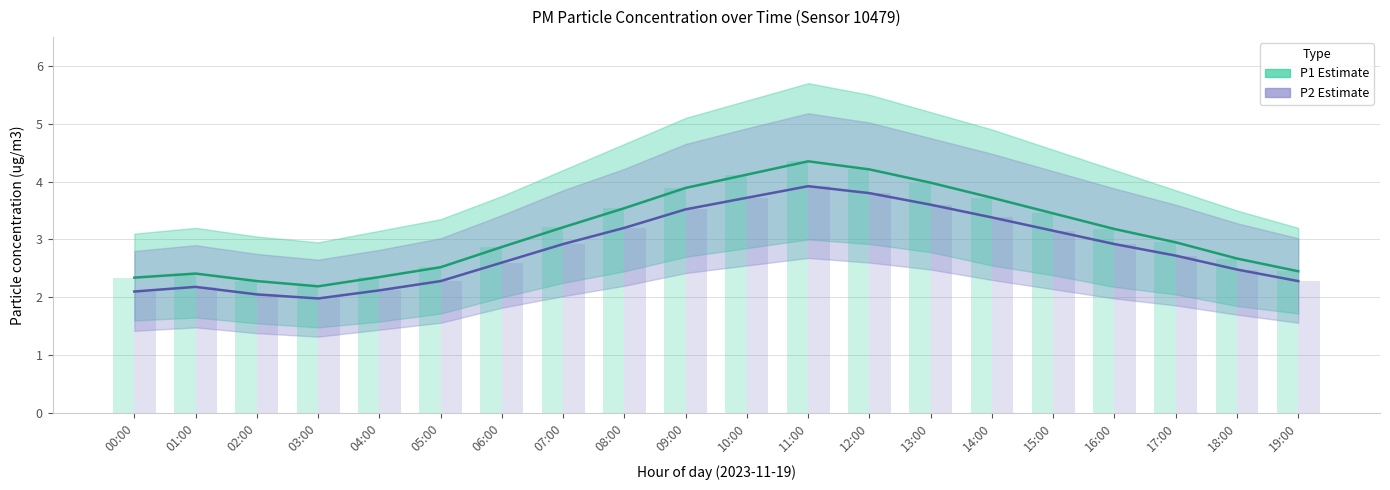

What is the sum of all P2 bar values?

56.9